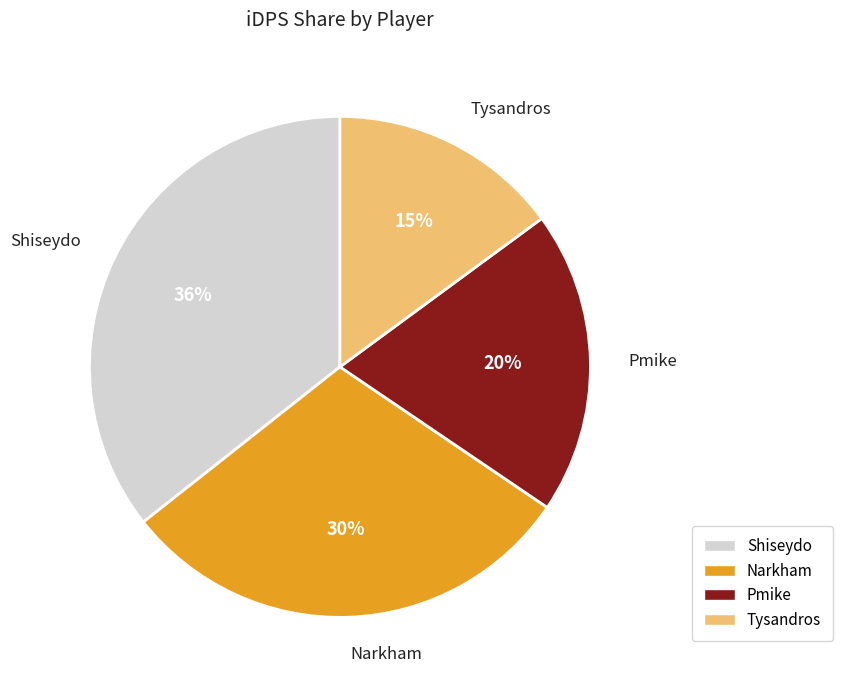

To the nearest percent, what percentage of the pie is Pmike?

20%